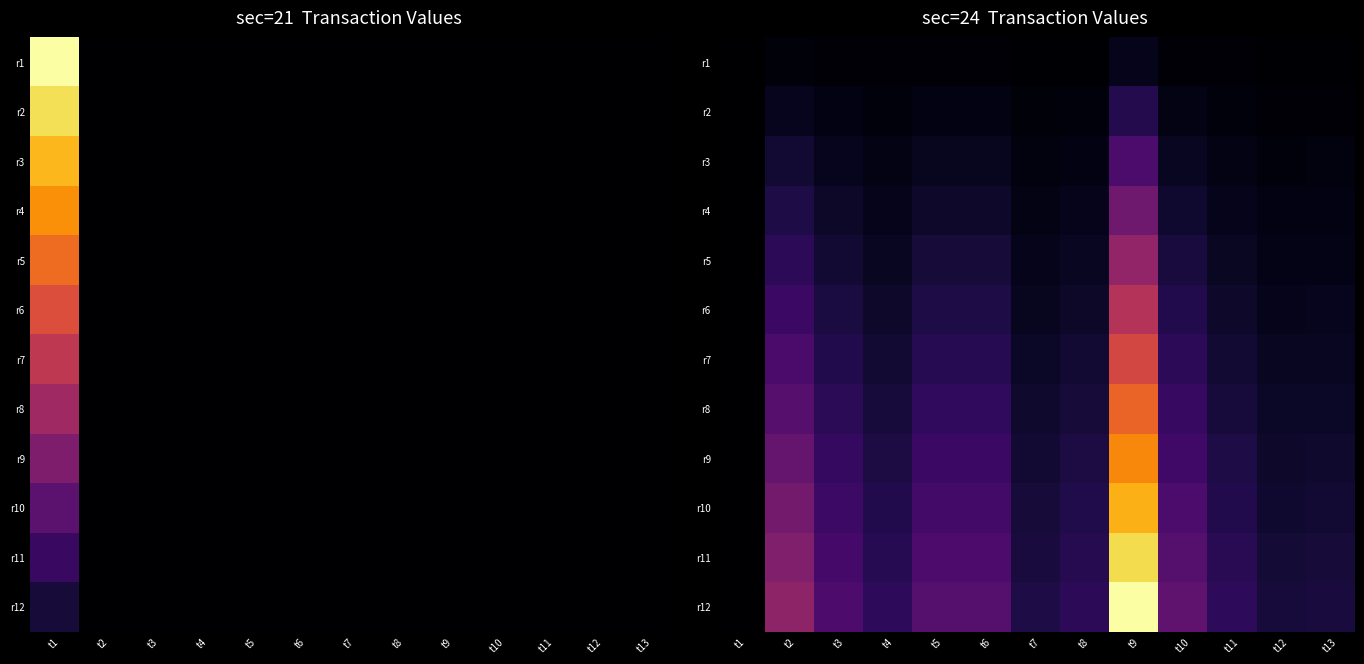

At which category is the sum across all series the highest?

t9